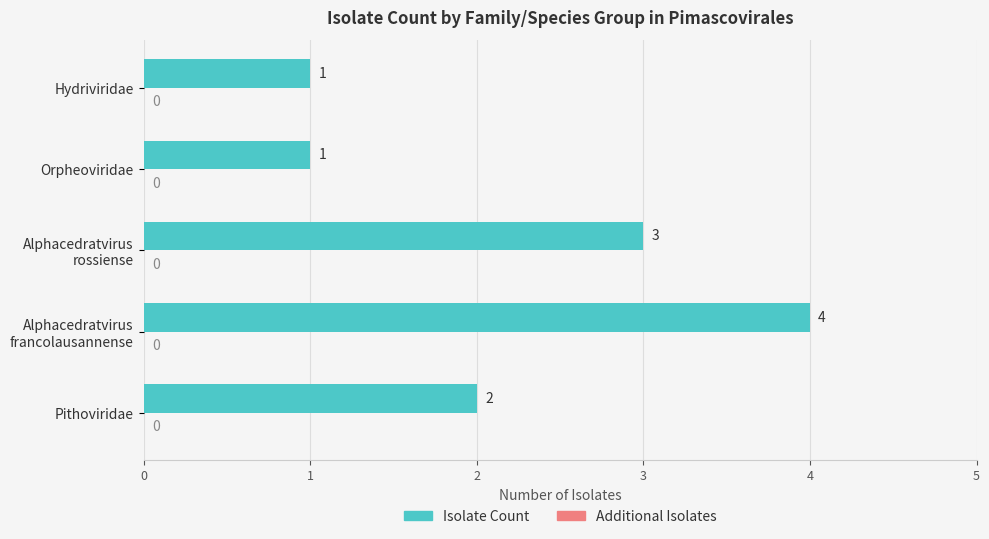

How many values are between 1 and 3?

4